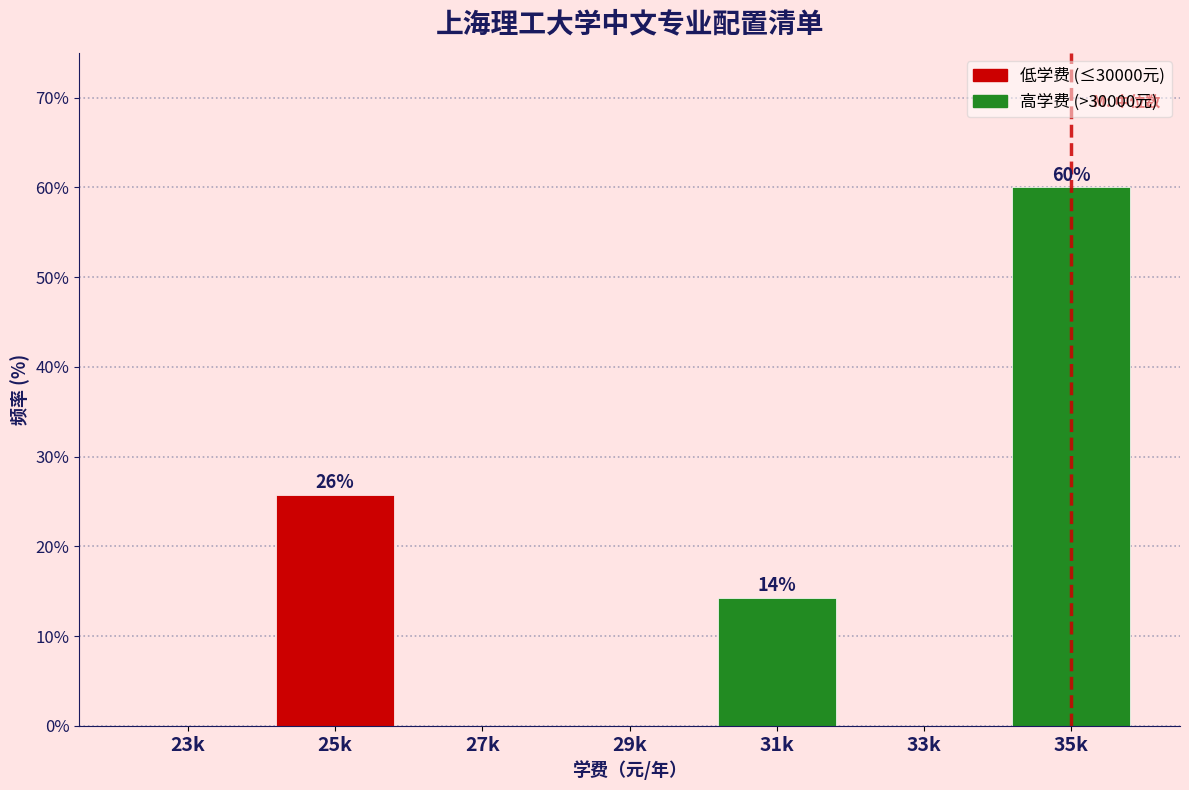

Reading left to right, transcribe all the data shown in this chart.

23k=0.0	25k=25.7	27k=0.0	29k=0.0	31k=14.3	33k=0.0	35k=60.0